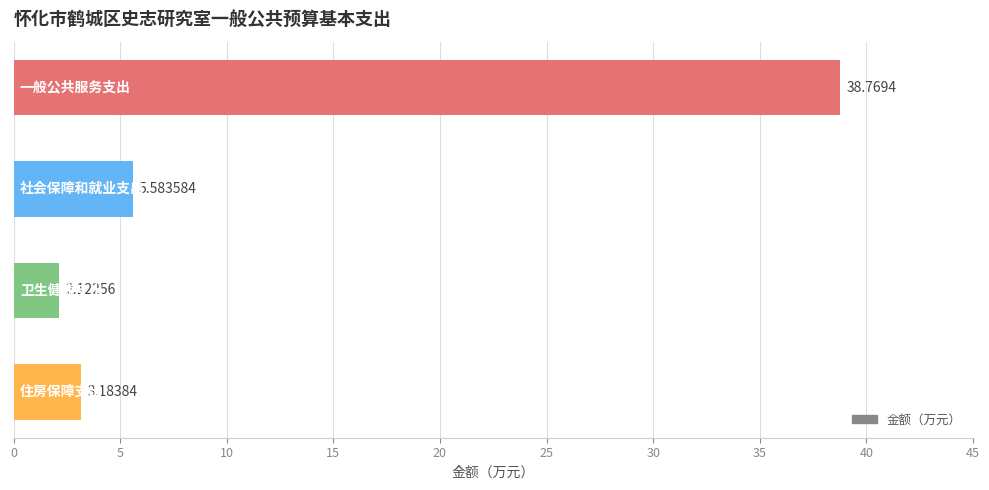

What is the sum of all values?

49.7